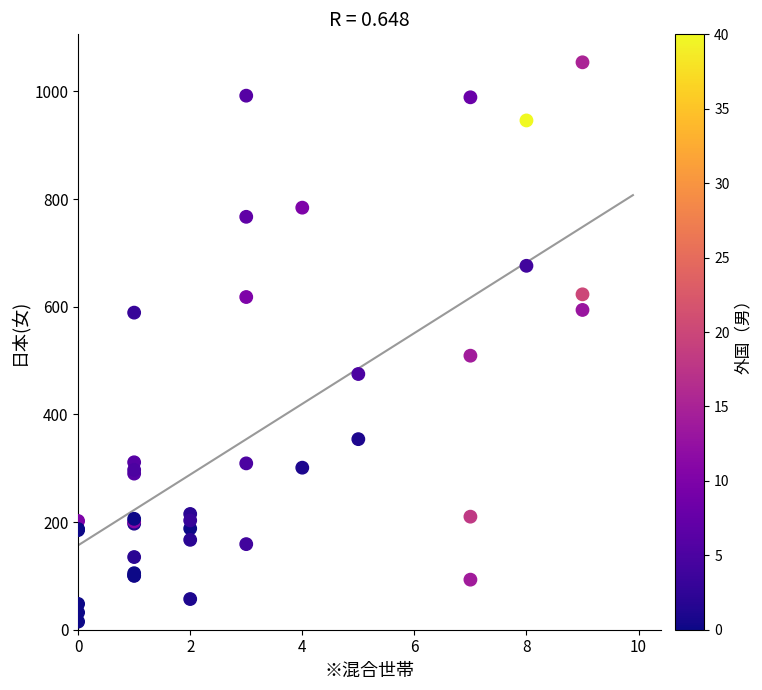

What Y value in the scatter plot is closest to 534?

509